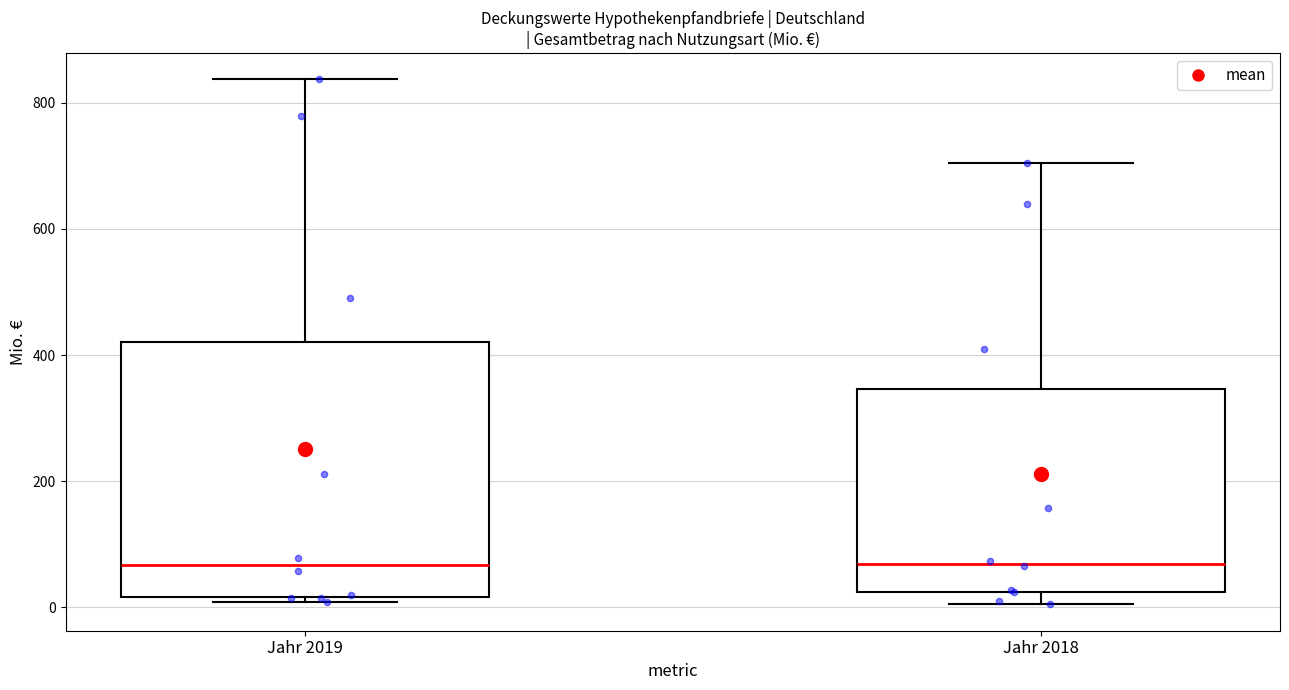

Reading left to right, transcribe this box plot: for each box, give where its median line is, the range the box spans, and where its two whiskers end, as read against the y-axis. The values are not printed on the chart, so give them approximately, as read against the axis.

Jahr 2019: median 60, box 20 to 420, whiskers 0 to 840
Jahr 2018: median 60, box 20 to 340, whiskers 0 to 700